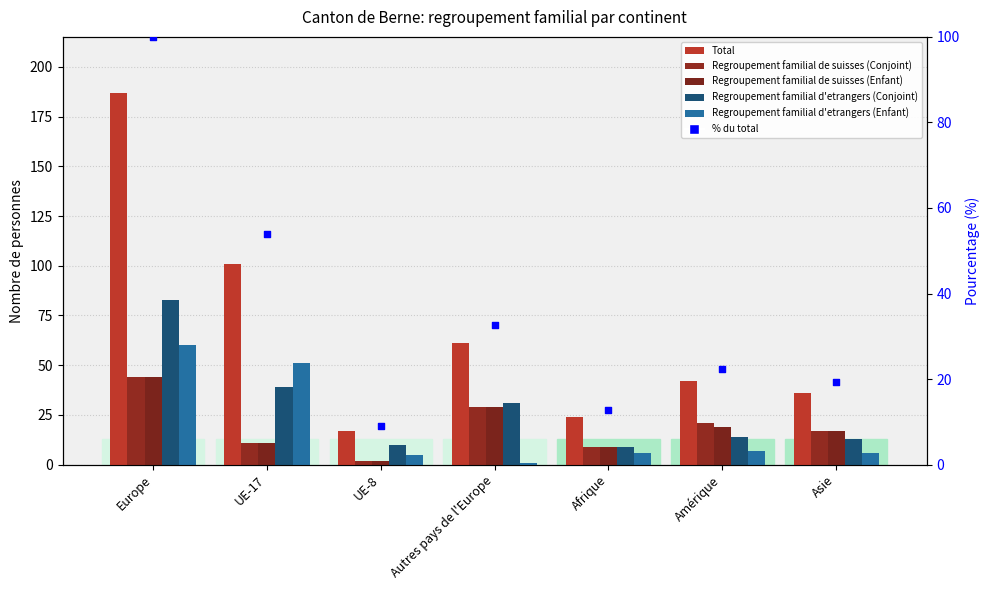

Which series has the largest total across all categories?

Total